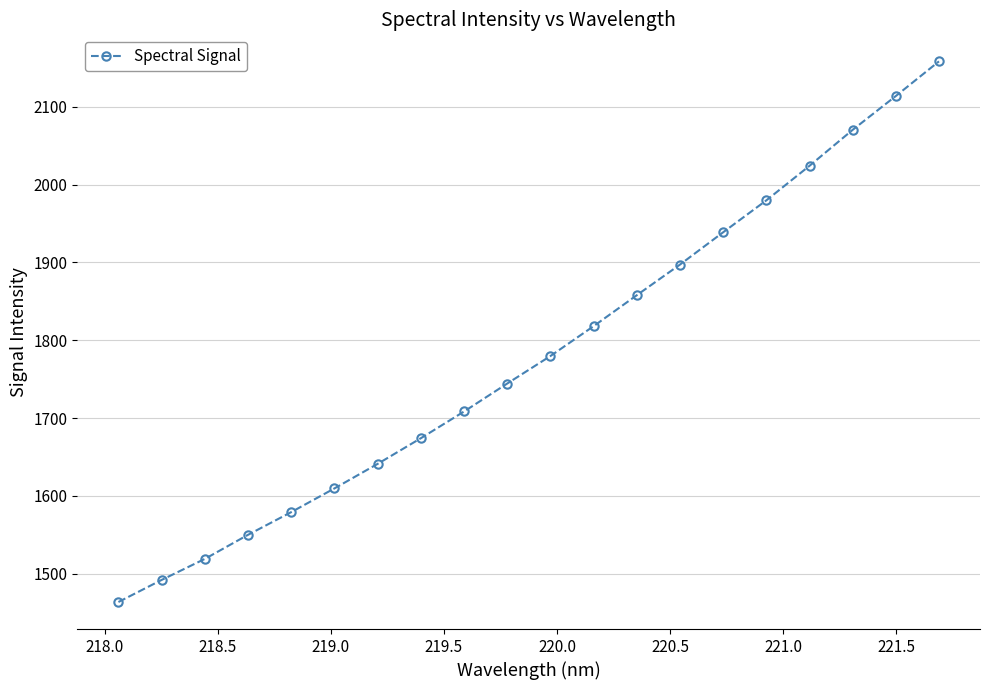

What is the value of the 14th point from the left?

1897.3